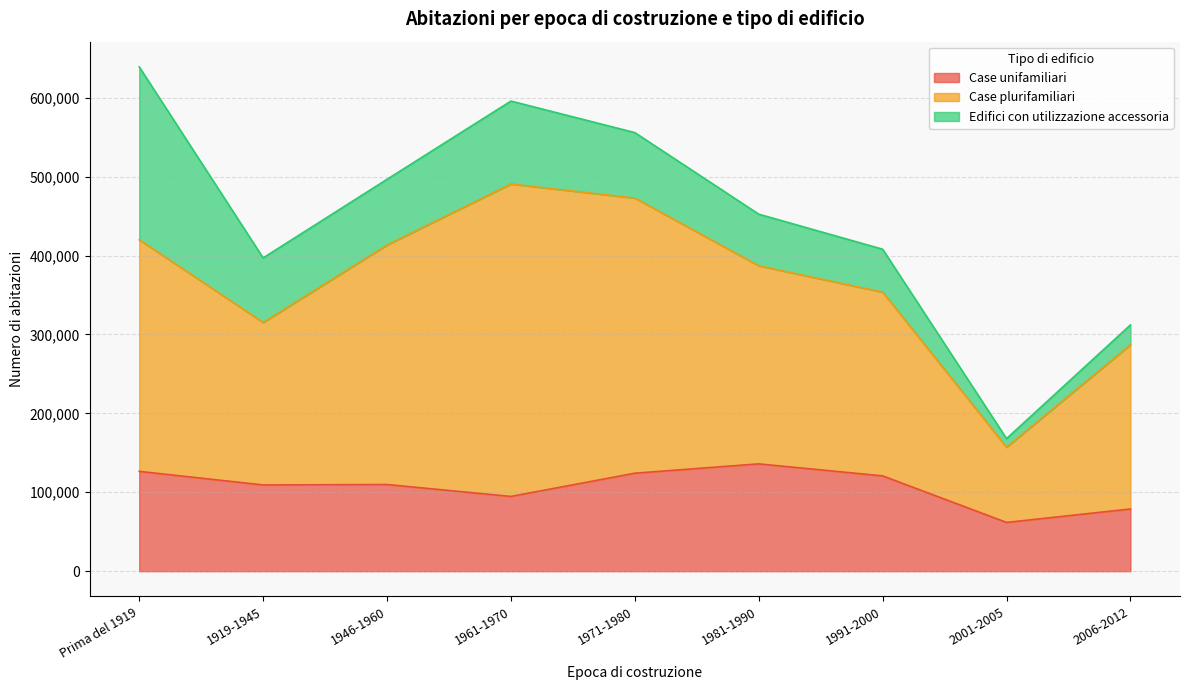

List the series in order of their peak value, highest first.

Case plurifamiliari, Edifici con utilizzazione accessoria, Case unifamiliari